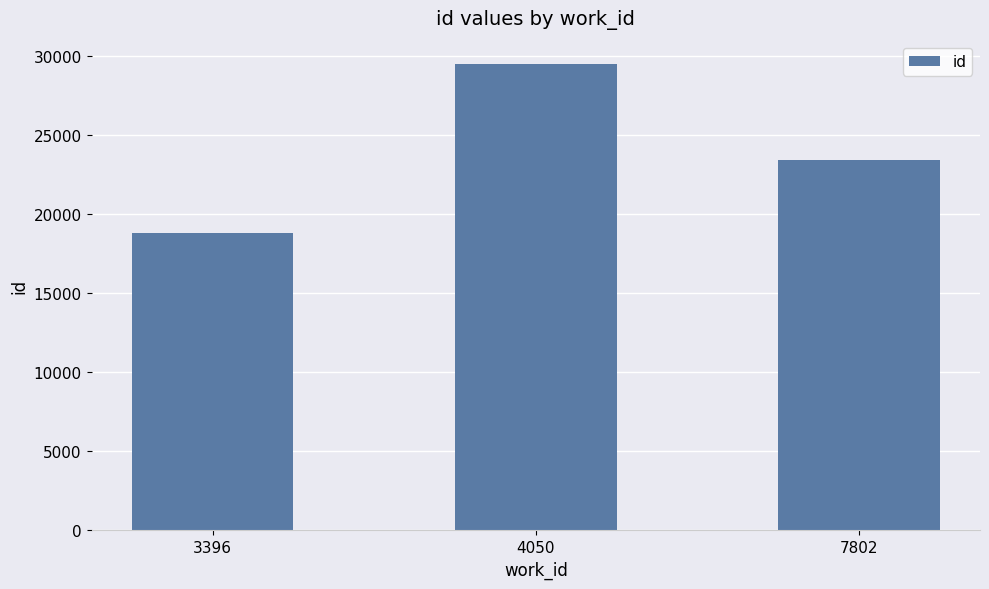

The chart shows a value of 31482 at 7802. True or false?

False